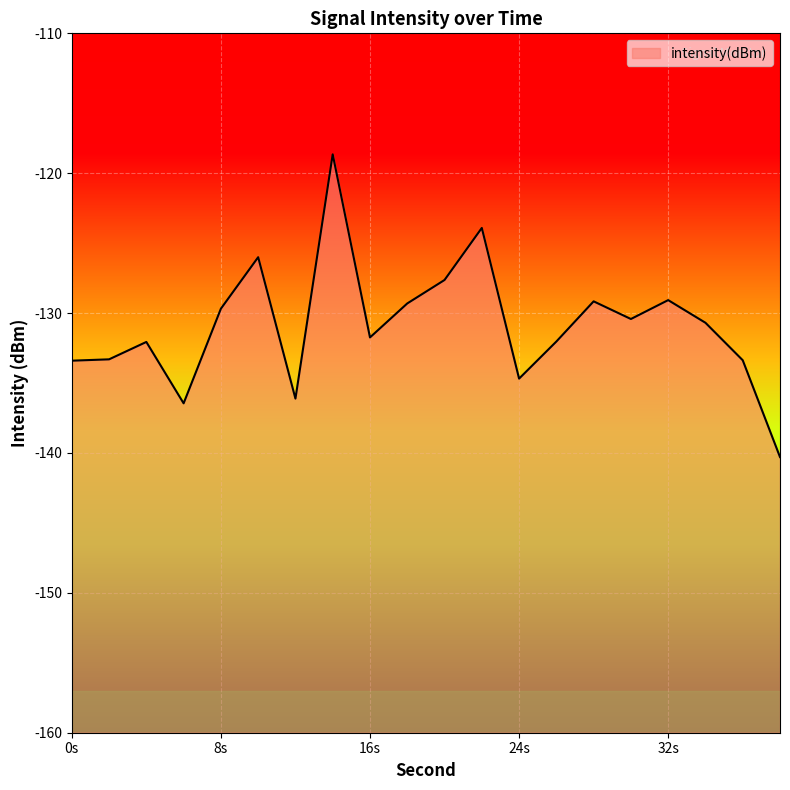

What is the maximum value shown in the chart?

-118.7